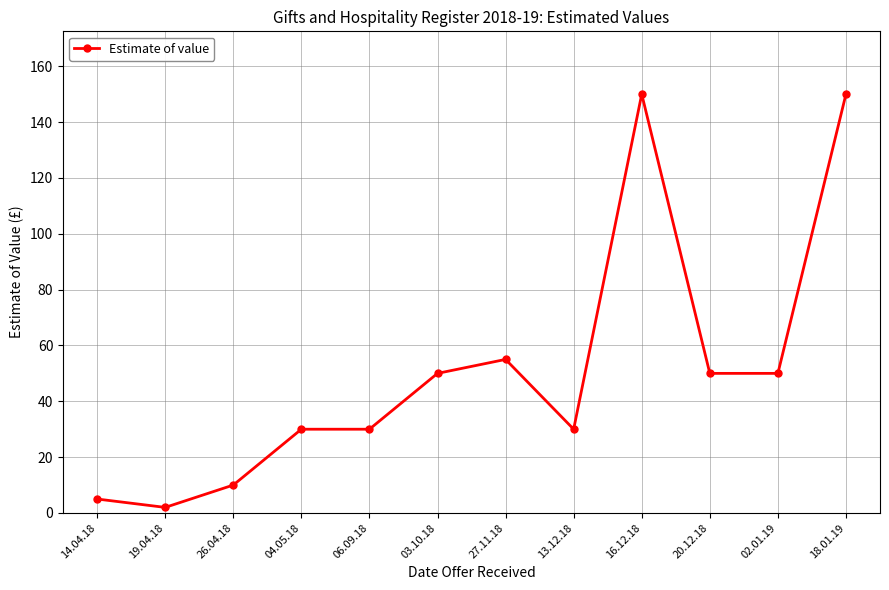

True or false: the data has more than 1 interior local peaks.

True